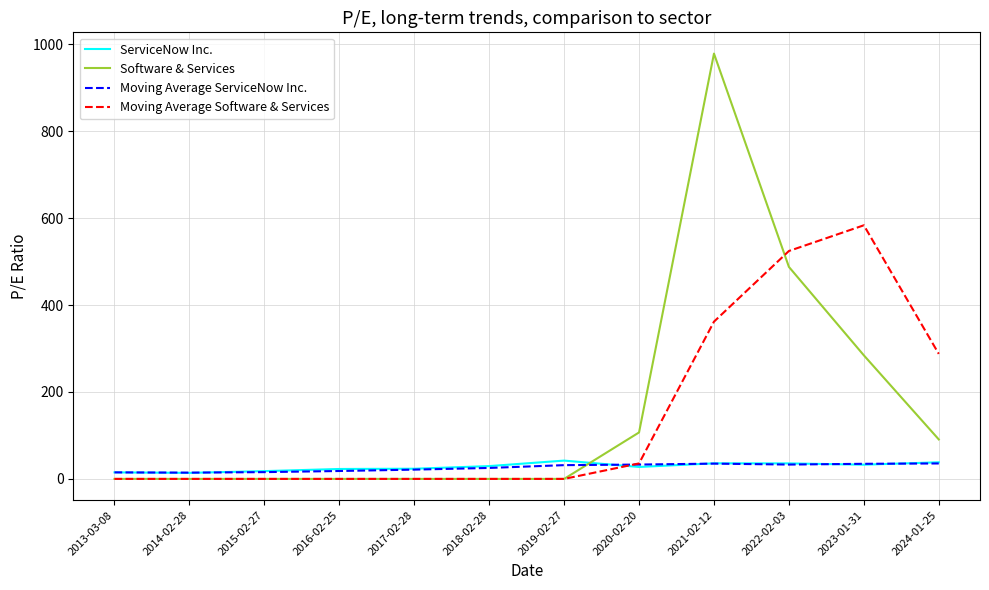

True or false: Software & Services and Moving Average ServiceNow Inc. intersect in this chart.

True